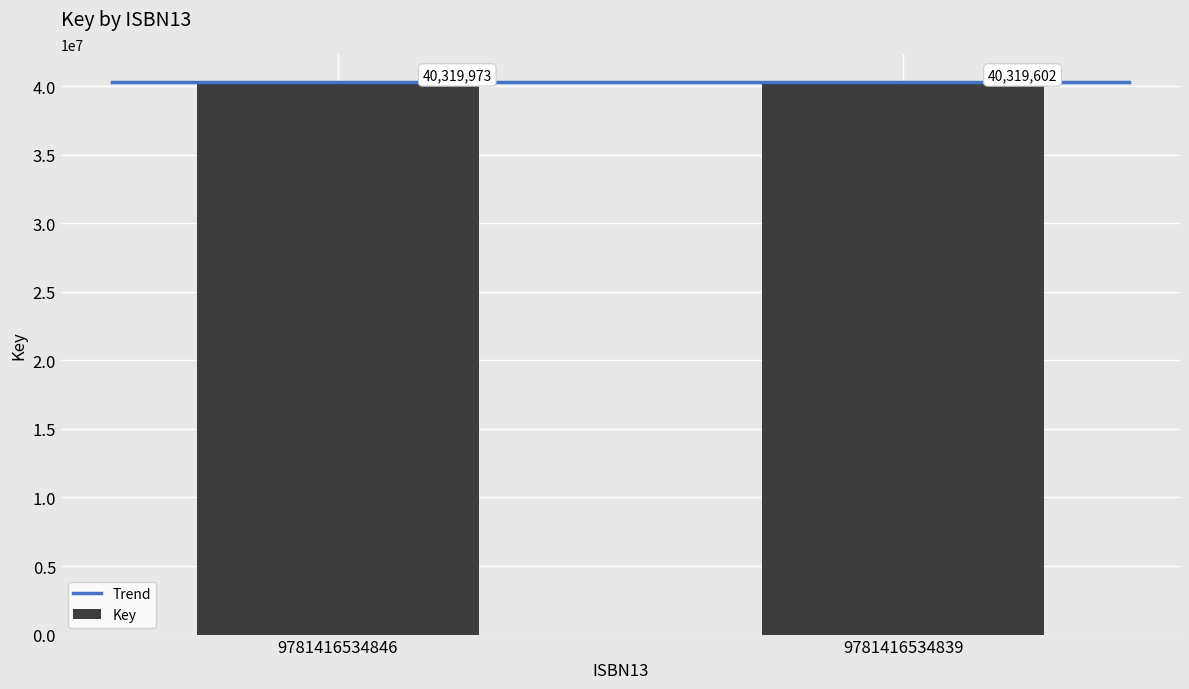

At which category does the chart reach its peak across all series?

9781416534846